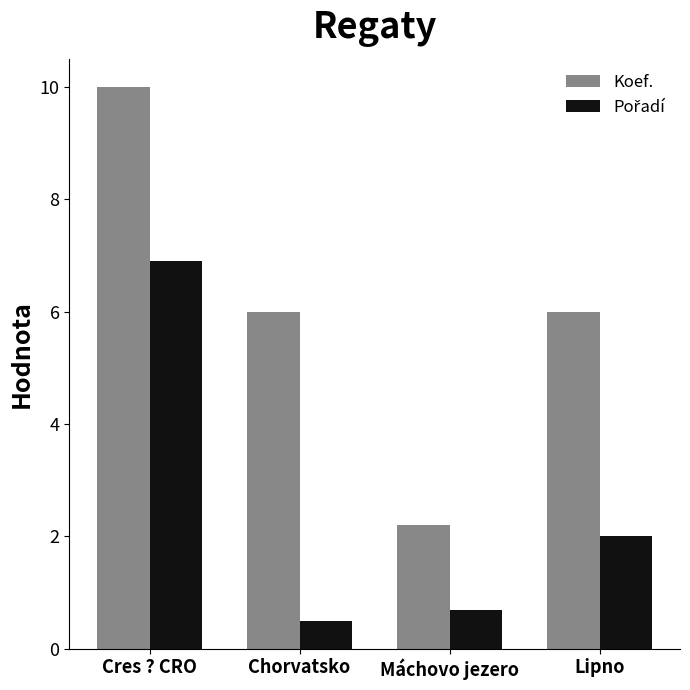

What is the difference between the Koef. values at Cres ? CRO and Lipno?

4.0